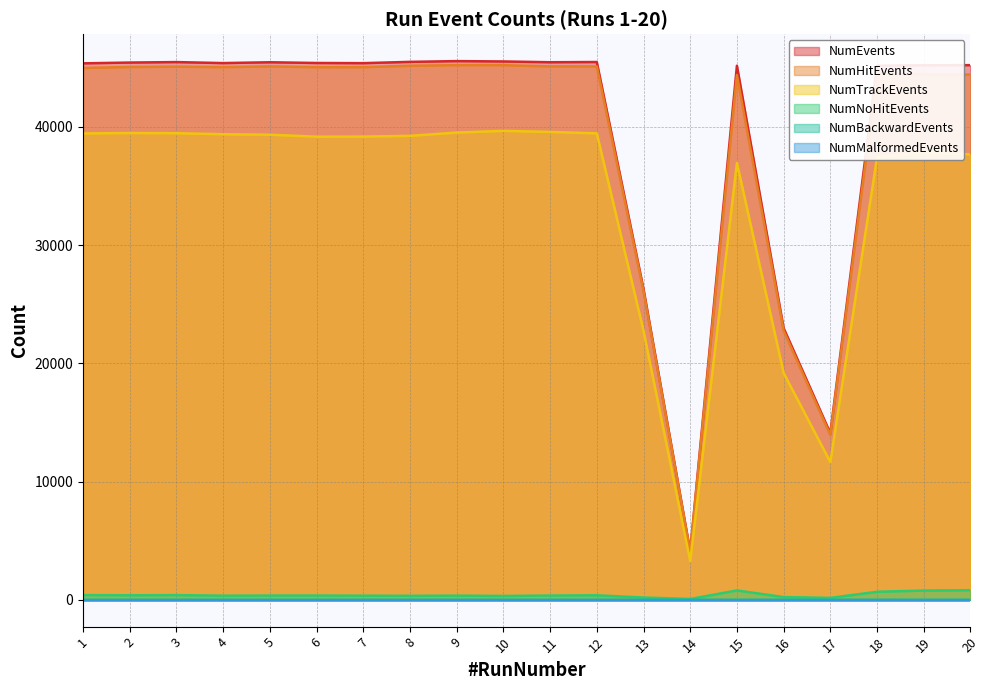

How many data points in NumEvents are above 45401?

9